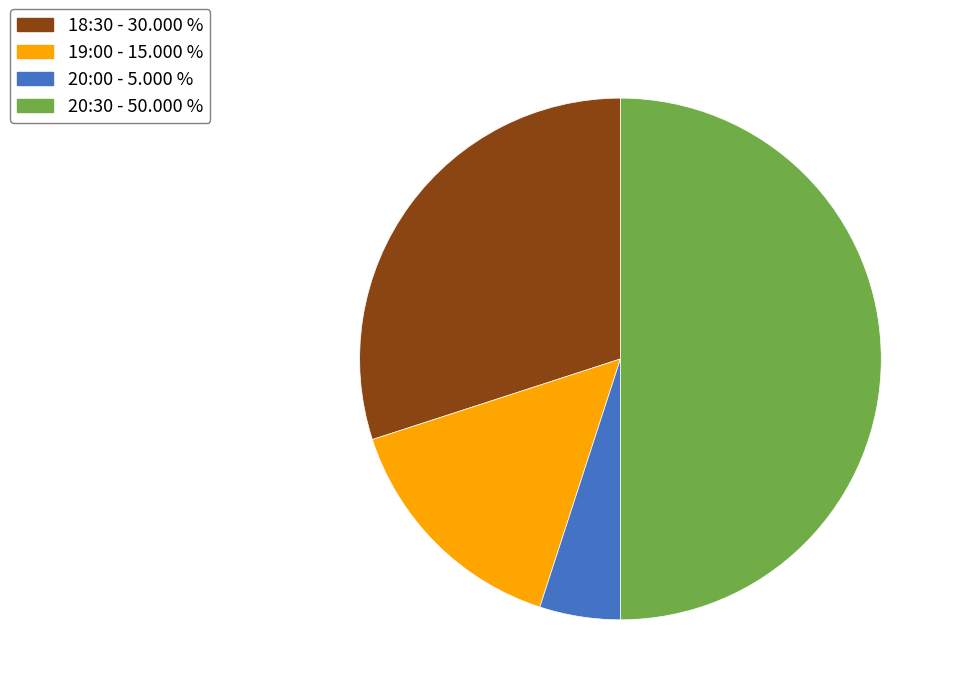

Approximately how many times larger is the value at 19:00 compared to 18:30?

0.5